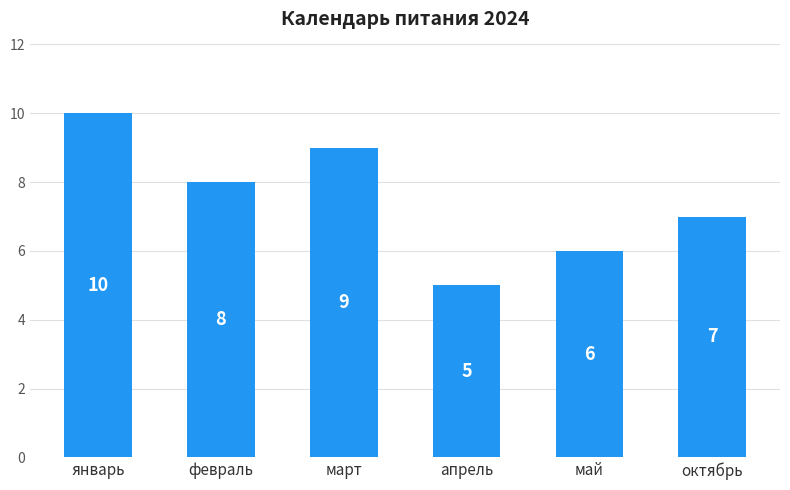

Reading left to right, transcribe all the data shown in this chart.

10	8	9	5	6	7